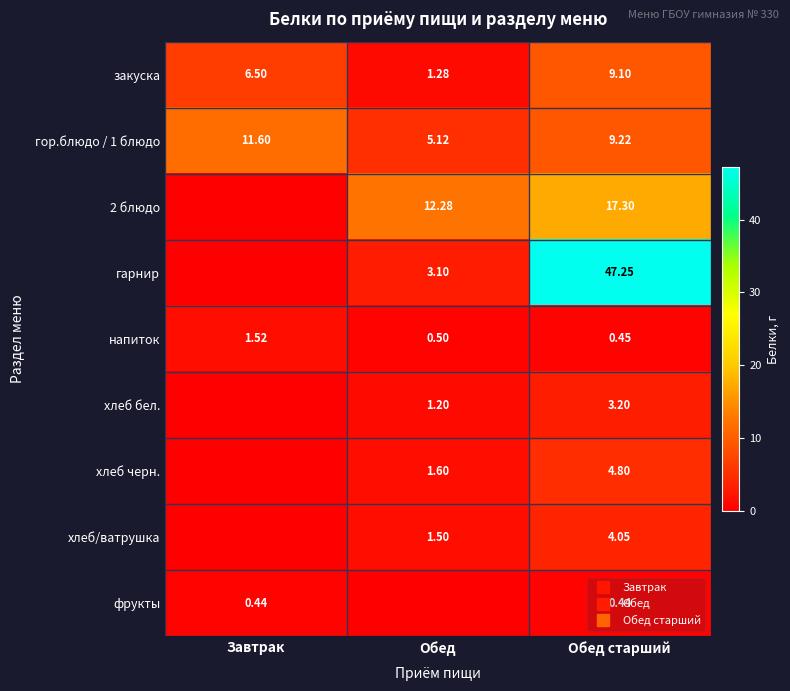

What is the sum of all гор.блюдо / 1 блюдо values?

25.9